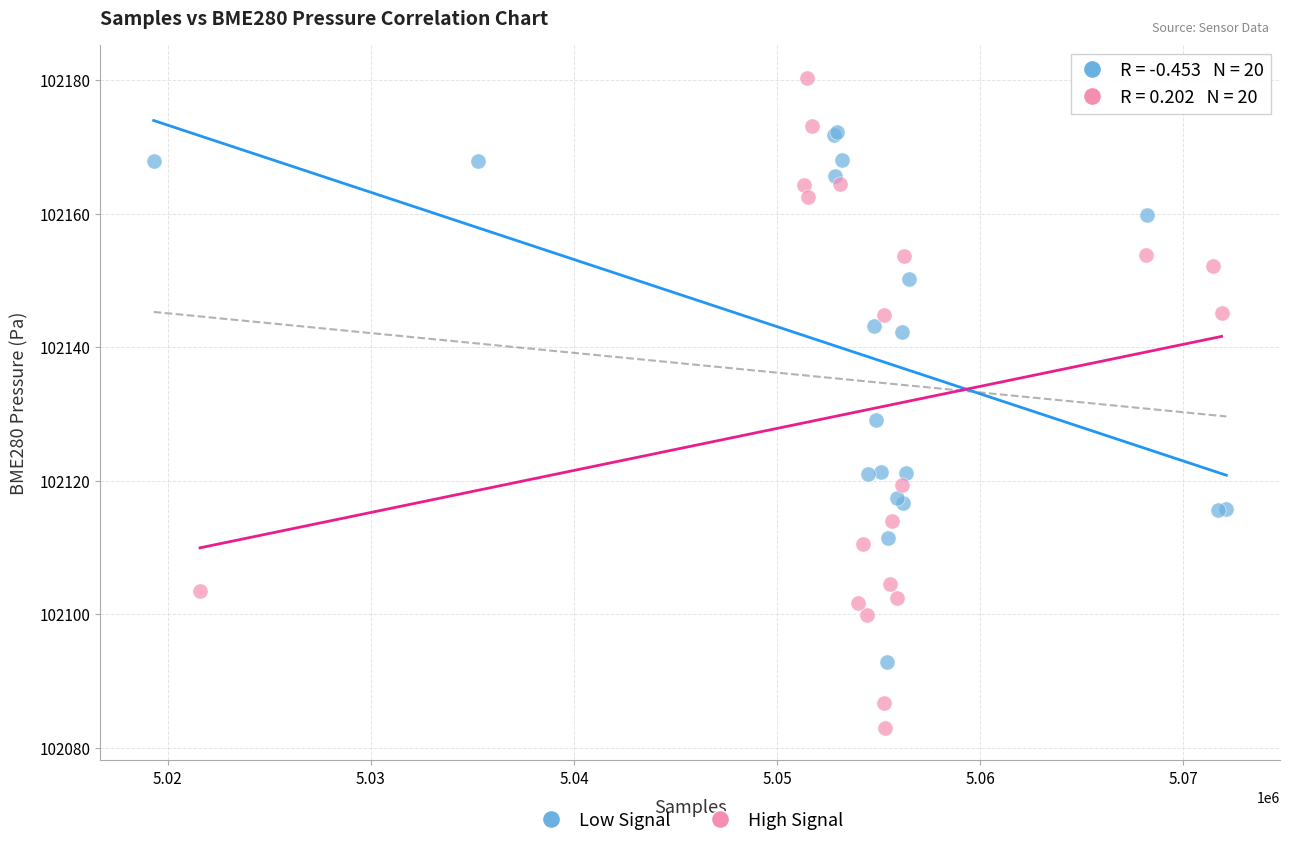

Which series contains the highest Y value?

High Signal